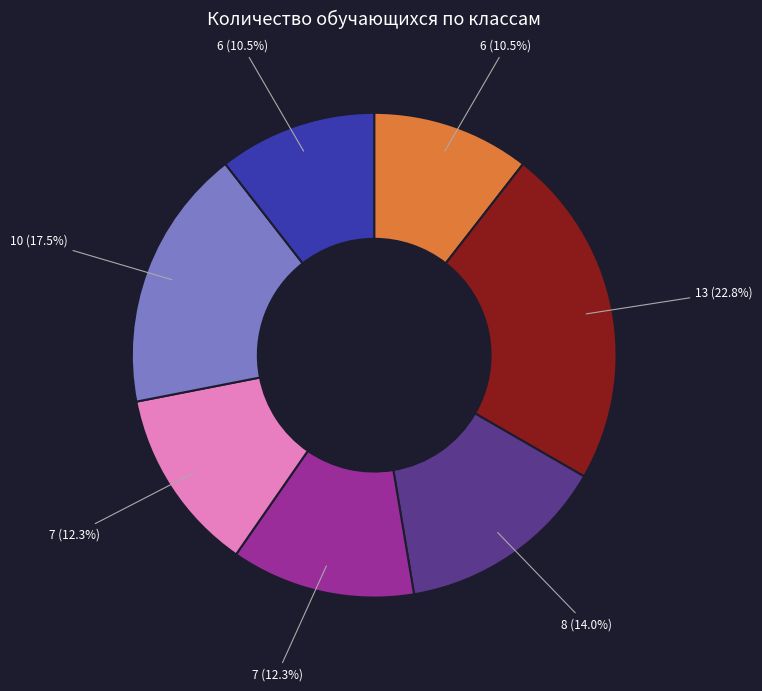

Is there a majority slice in this chart?

No